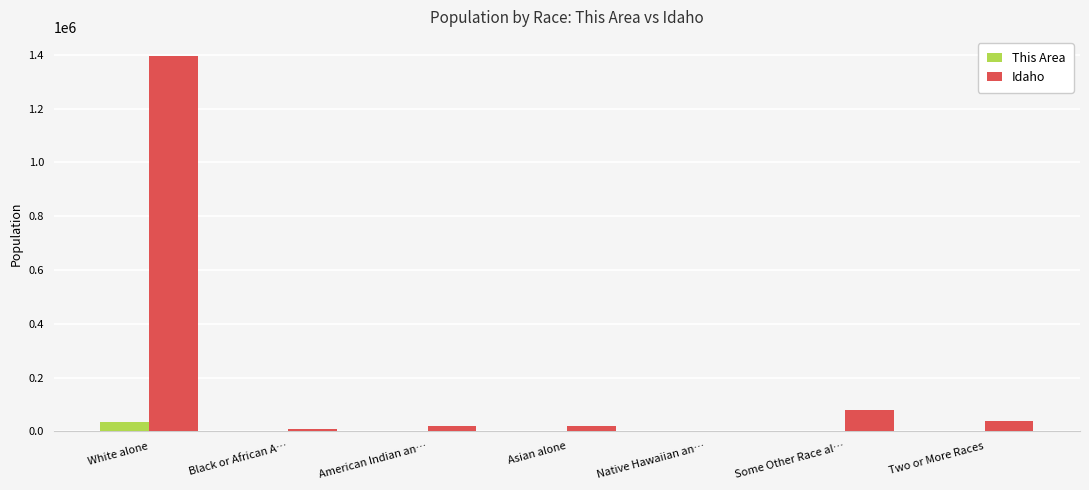

What is the sum of all This Area values?

37244